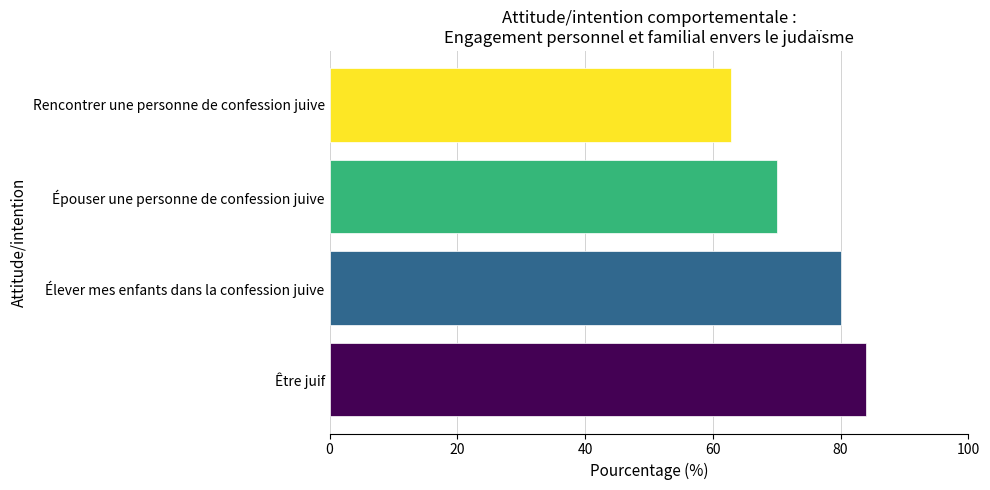

Does the chart contain any negative values?

No